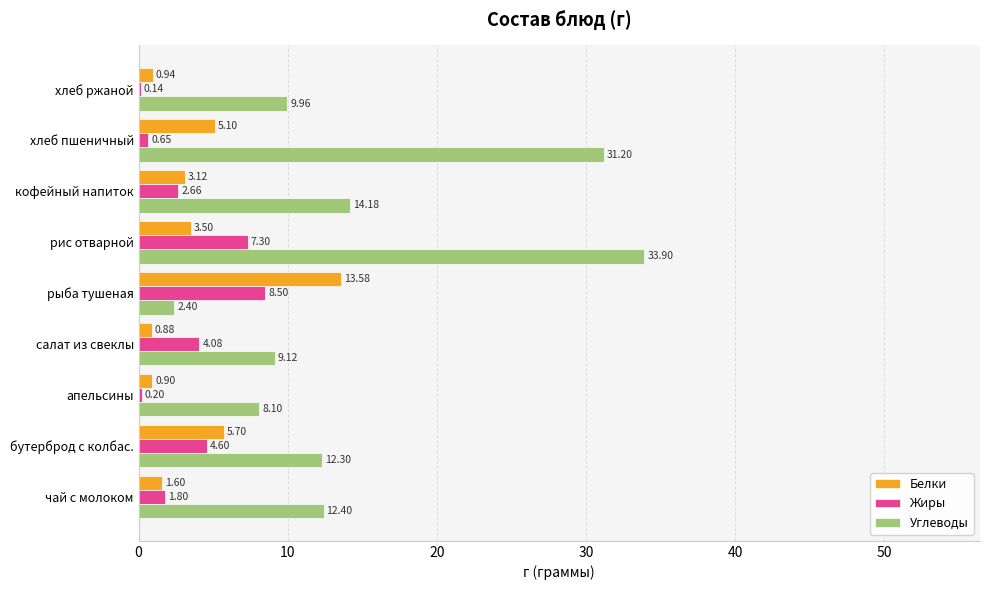

Which category has the highest value in the Углеводы series?

рис отварной